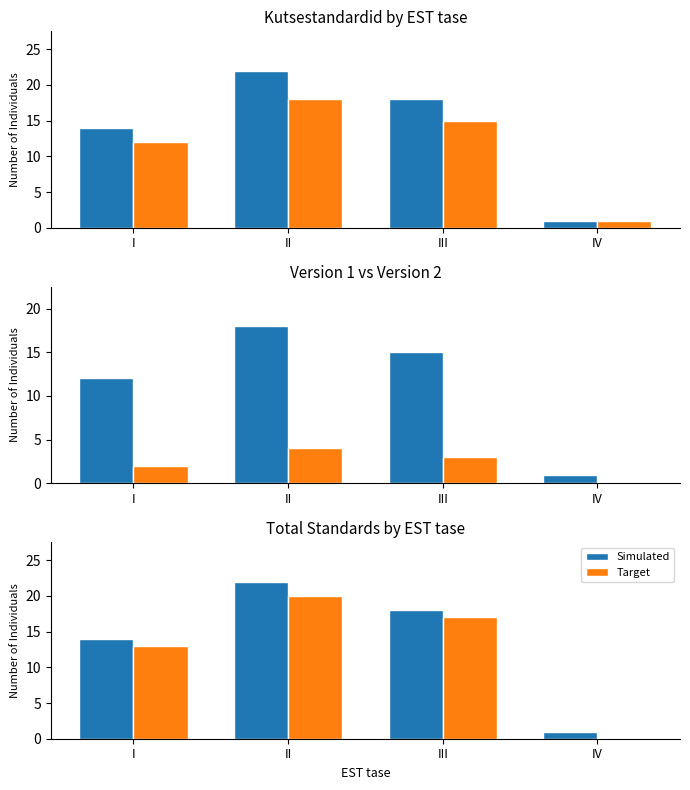

How many data points in Simulated are less than 18?

2